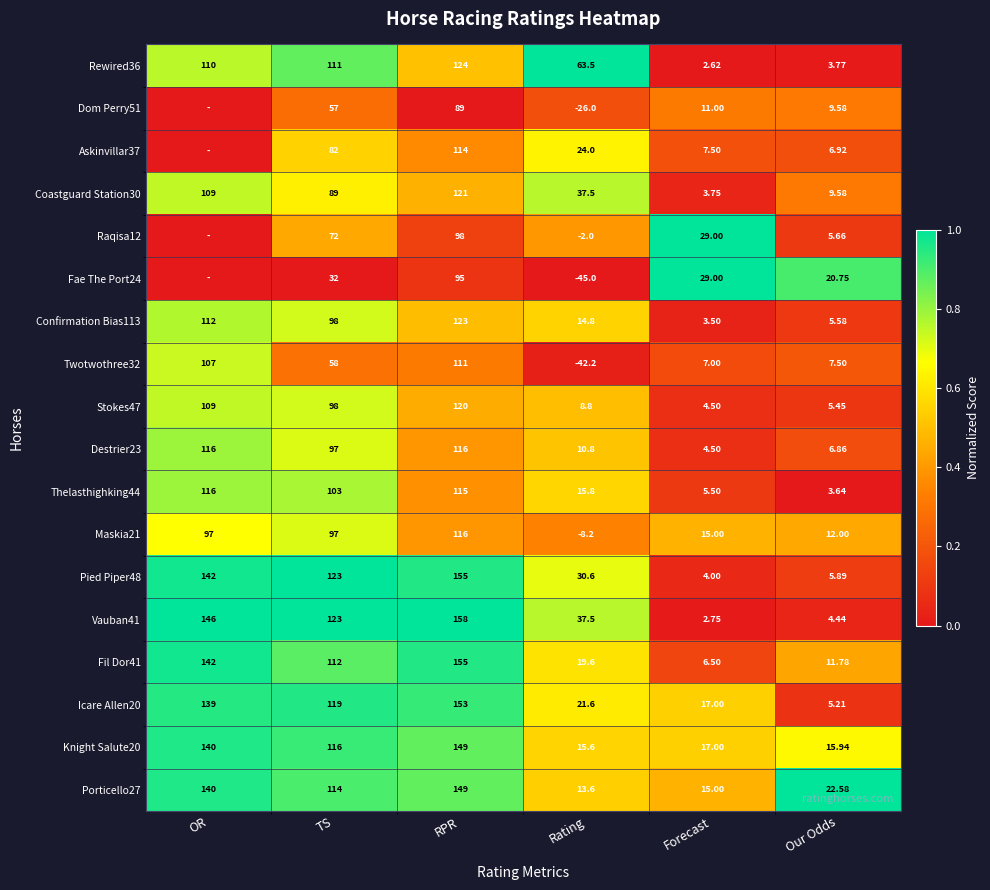

At which label does Fil Dor41 first exceed 112?

OR